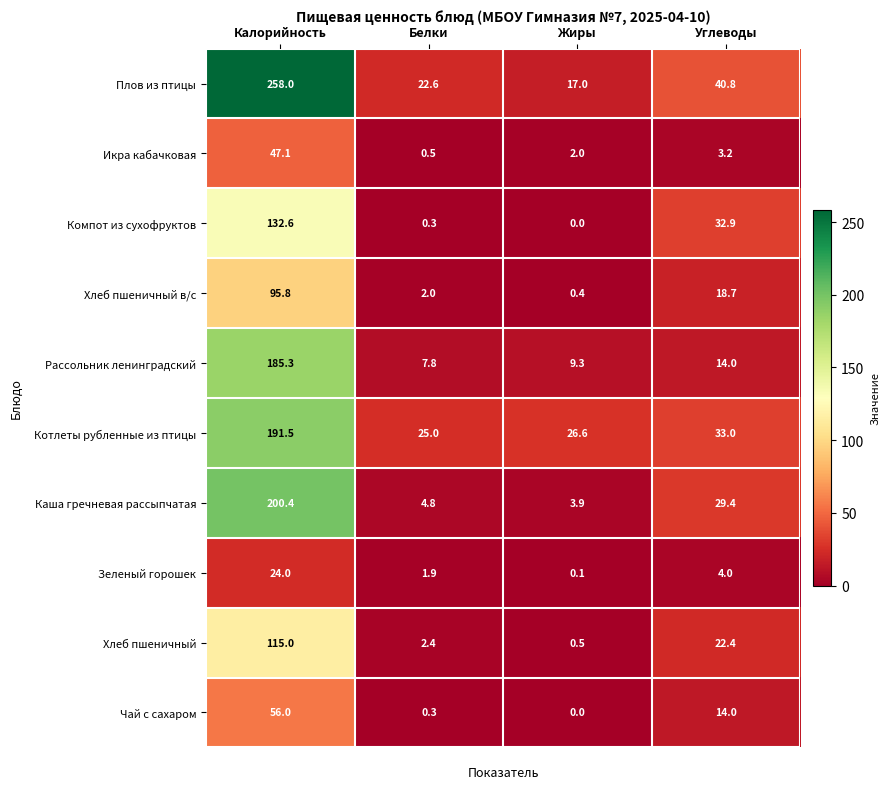

What is the total value across all series at Жиры?

59.8